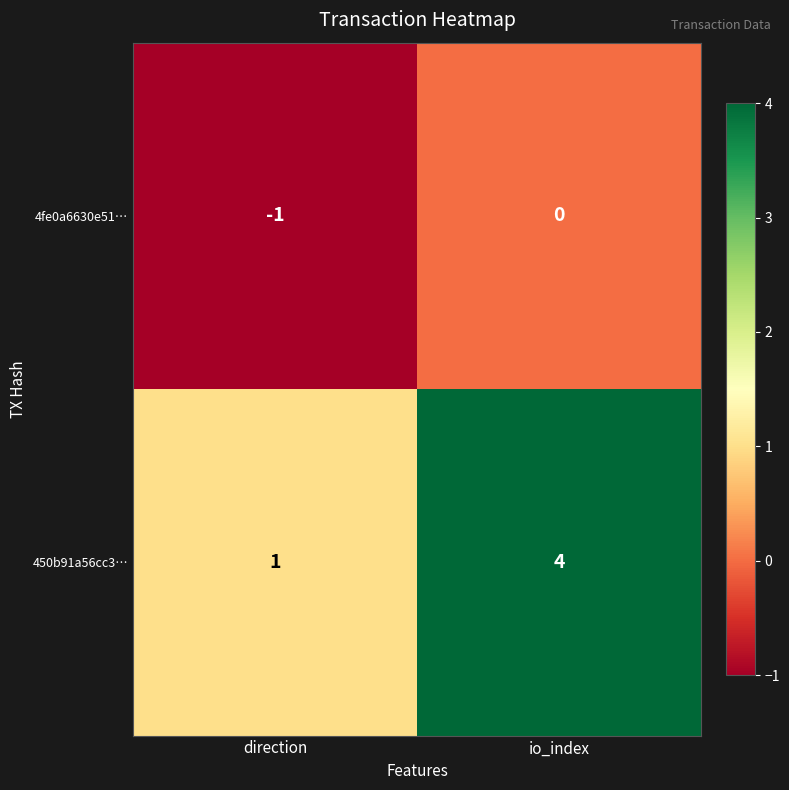

Rank the series at io_index from lowest to highest value.

4fe0a6630e51…, 450b91a56cc3…